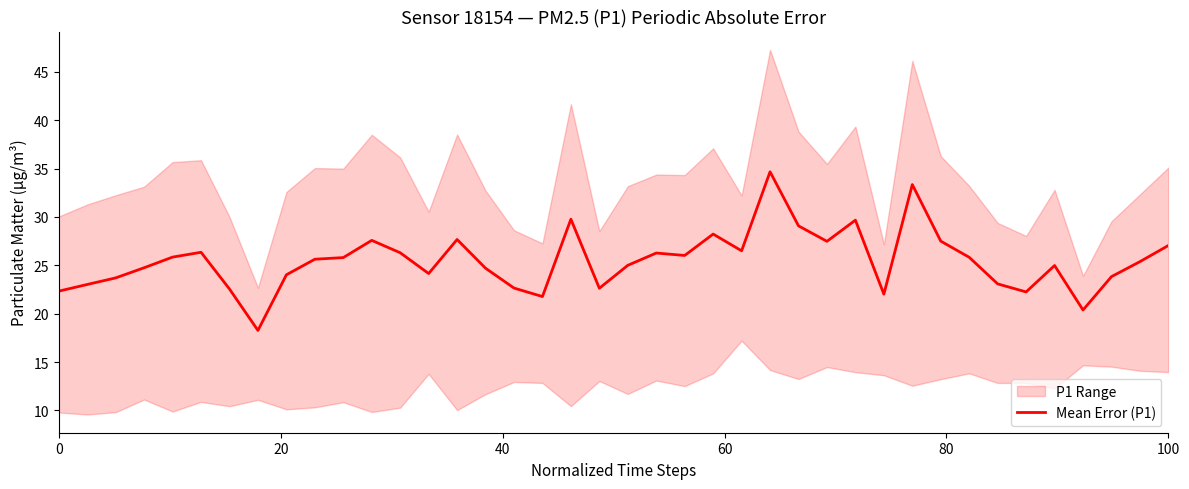

What is the minimum value for Mean Error (P1)?

18.3